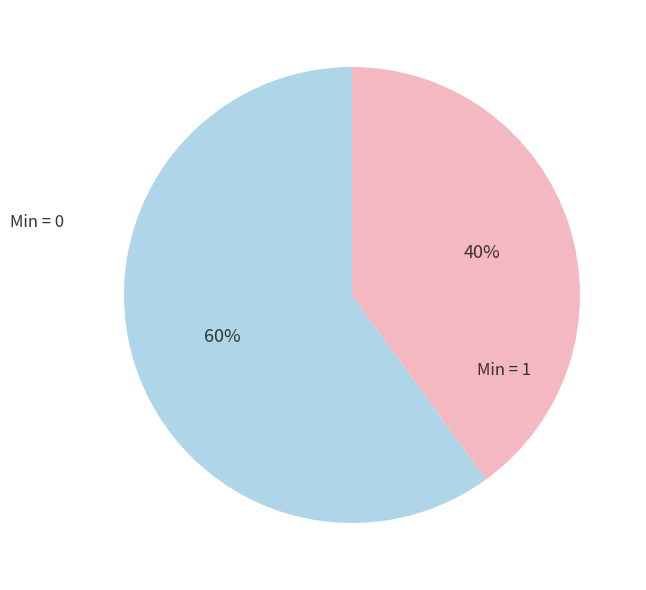

Does any single category account for the majority?

Yes